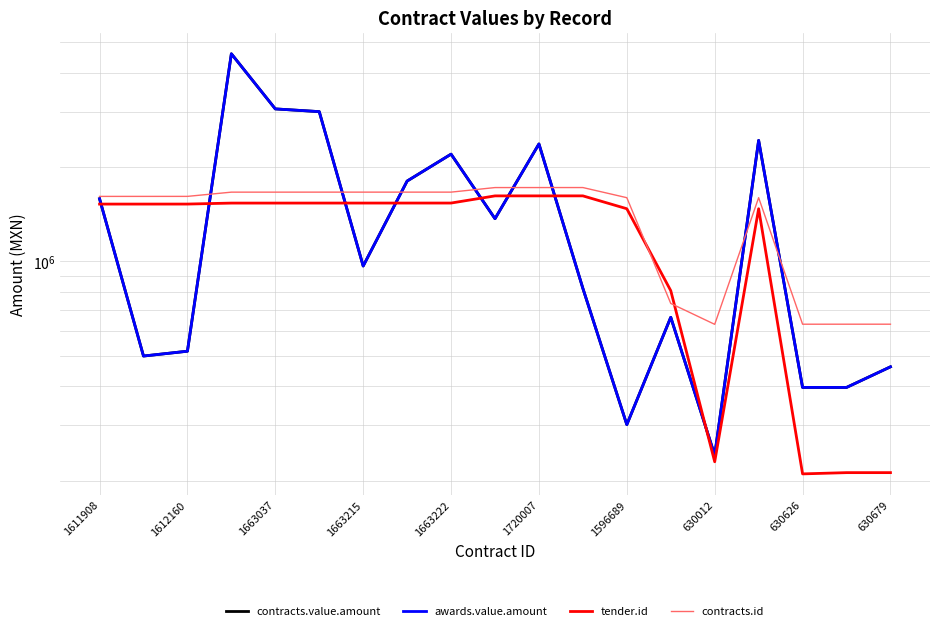

How many data points in tender.id are less than 1523710?

9